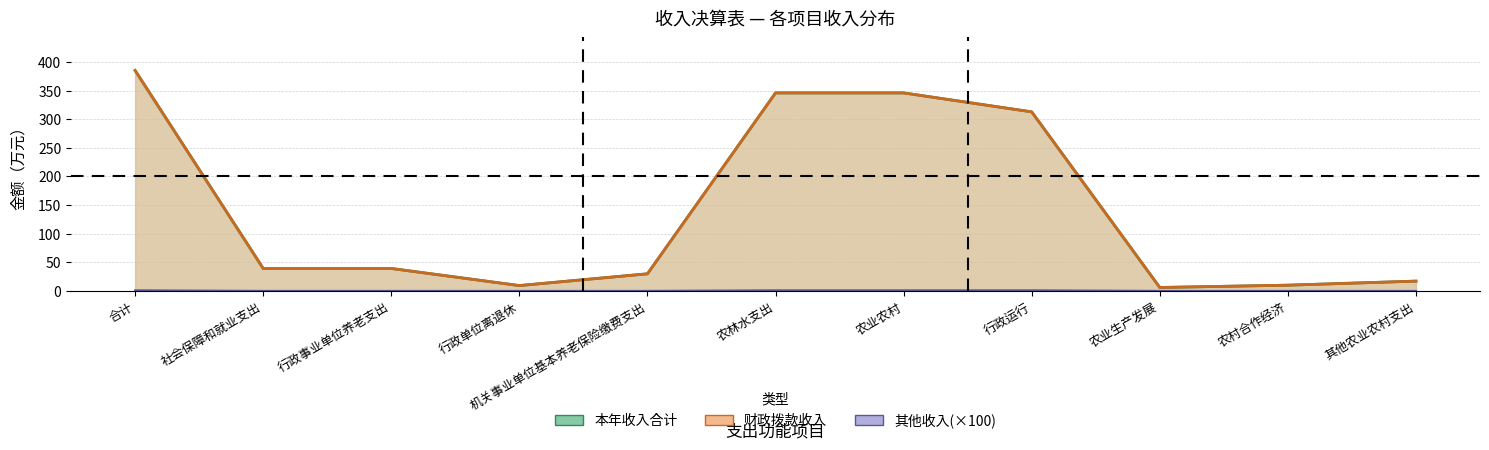

How many lines are shown in the chart?

3